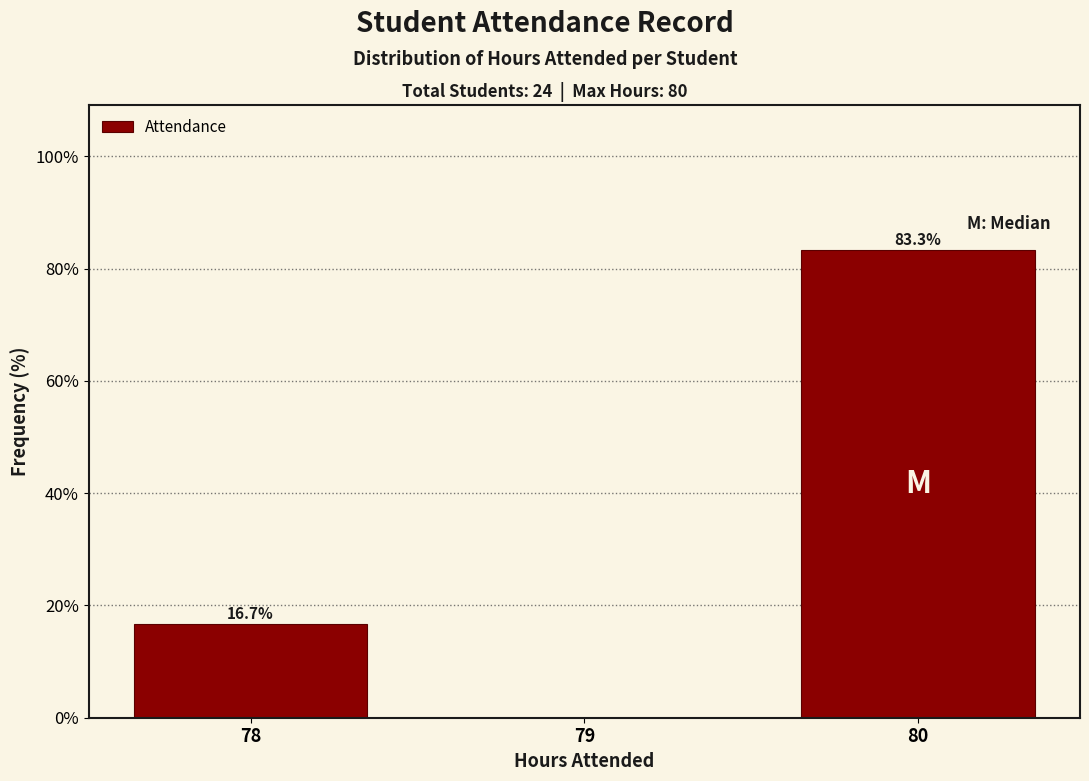

True or false: the data shows 83.3 at 80.

True